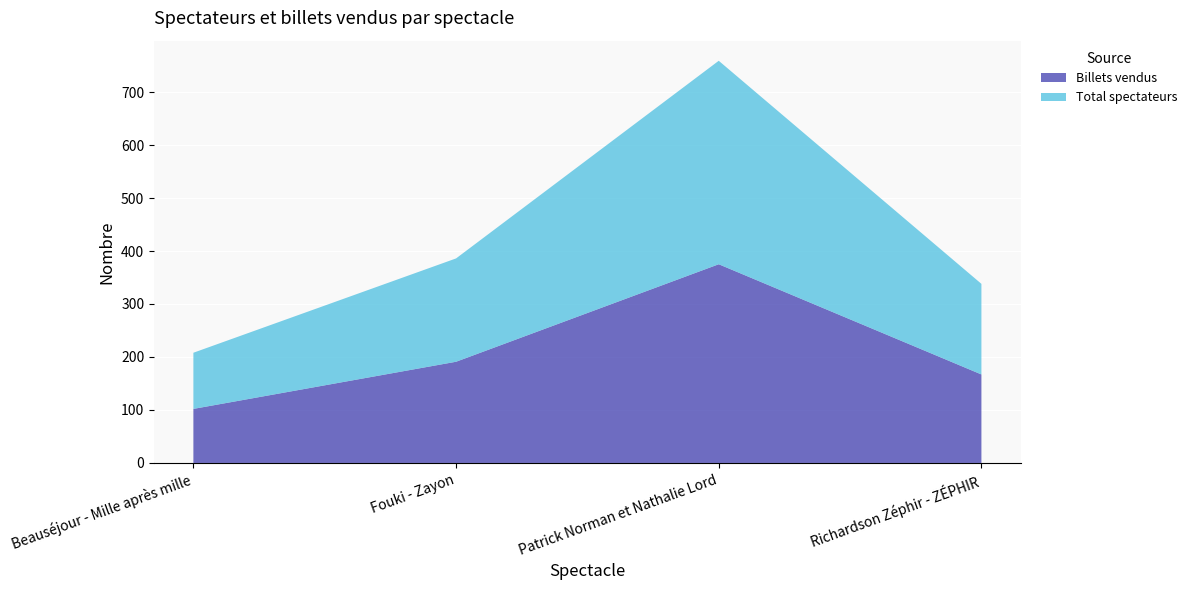

Reading left to right, extract all data points from this chart.

Billets vendus: Beauséjour - Mille après mille=102	Fouki - Zayon=191	Patrick Norman et Nathalie Lord=375	Richardson Zéphir - ZÉPHIR=167
Total spectateurs: Beauséjour - Mille après mille=106	Fouki - Zayon=195	Patrick Norman et Nathalie Lord=384	Richardson Zéphir - ZÉPHIR=171